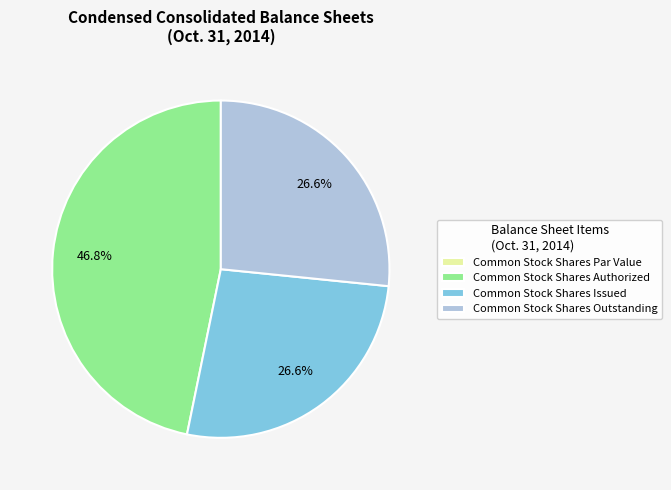

What is the largest slice in the pie chart?

Common Stock Shares Authorized